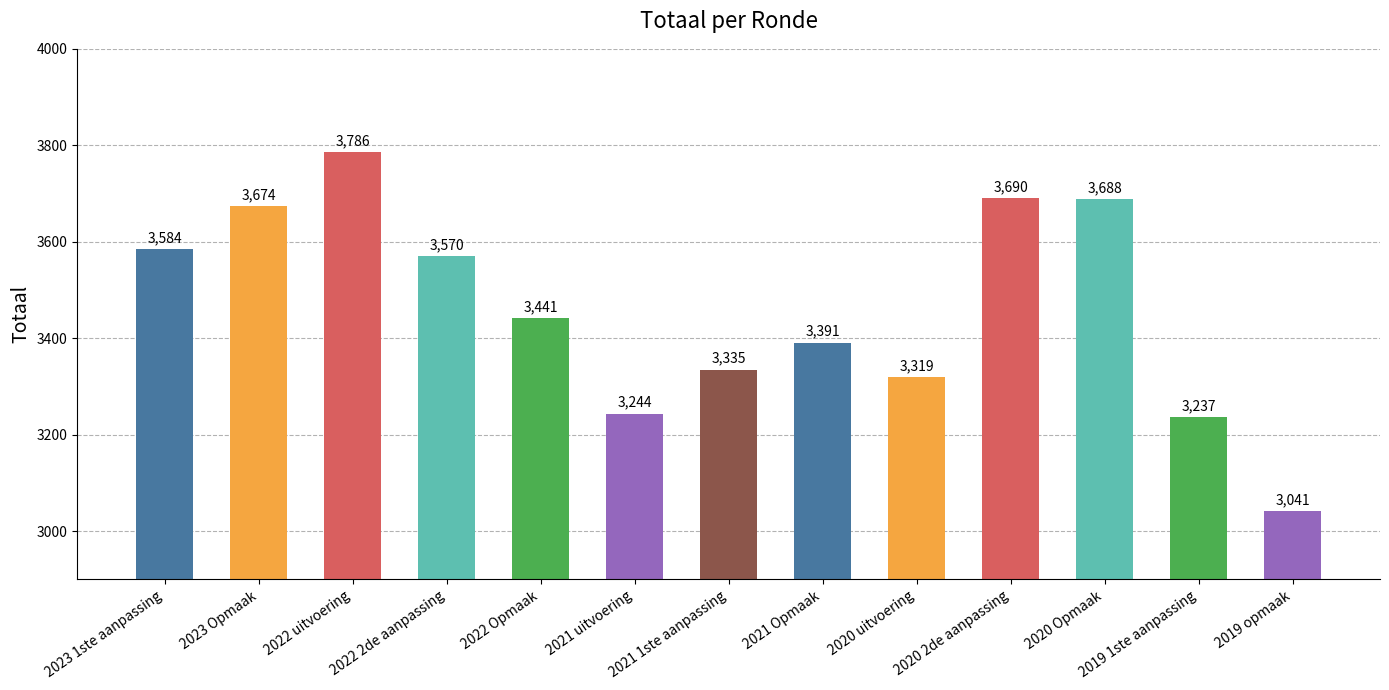

What position from the right is 2020 Opmaak?

3